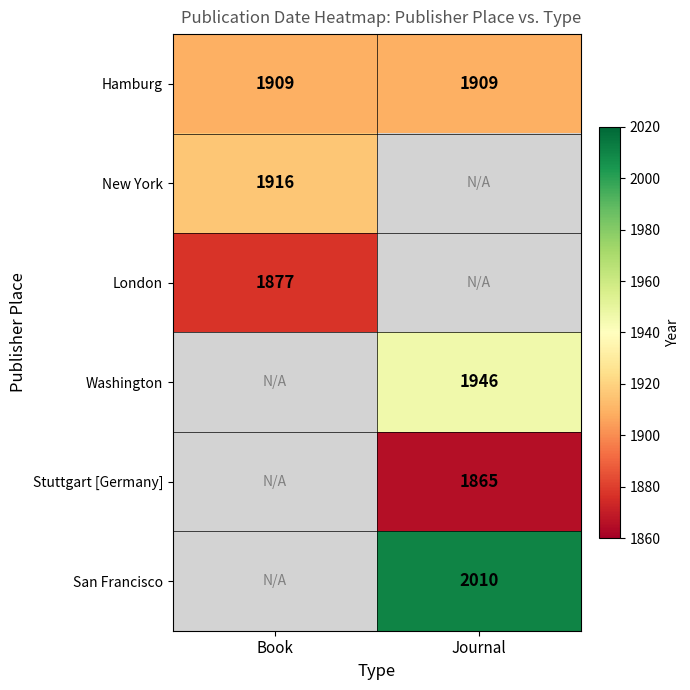

The value of Washington at Journal is 3274. True or false?

False